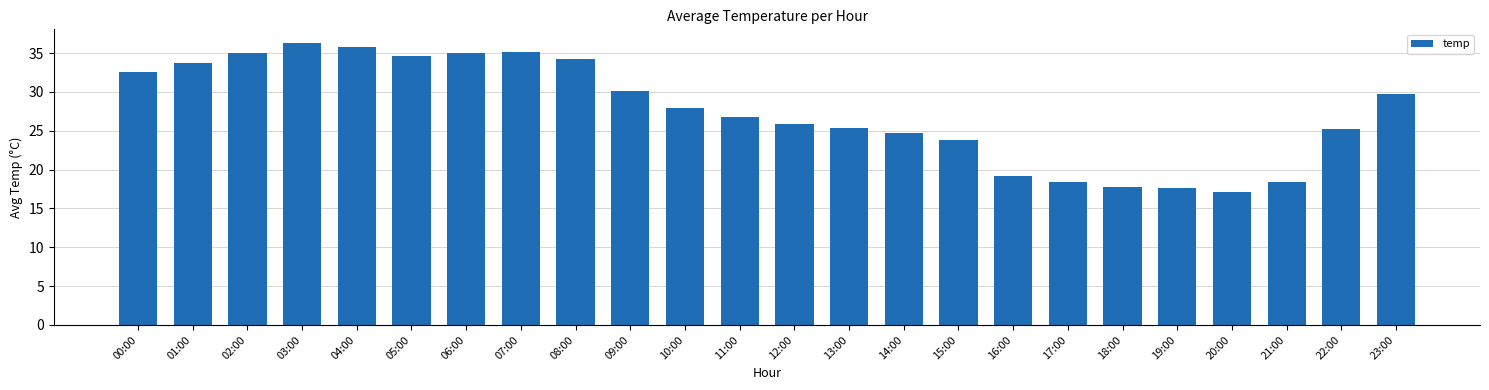

Which has a higher value, 03:00 or 22:00?

03:00